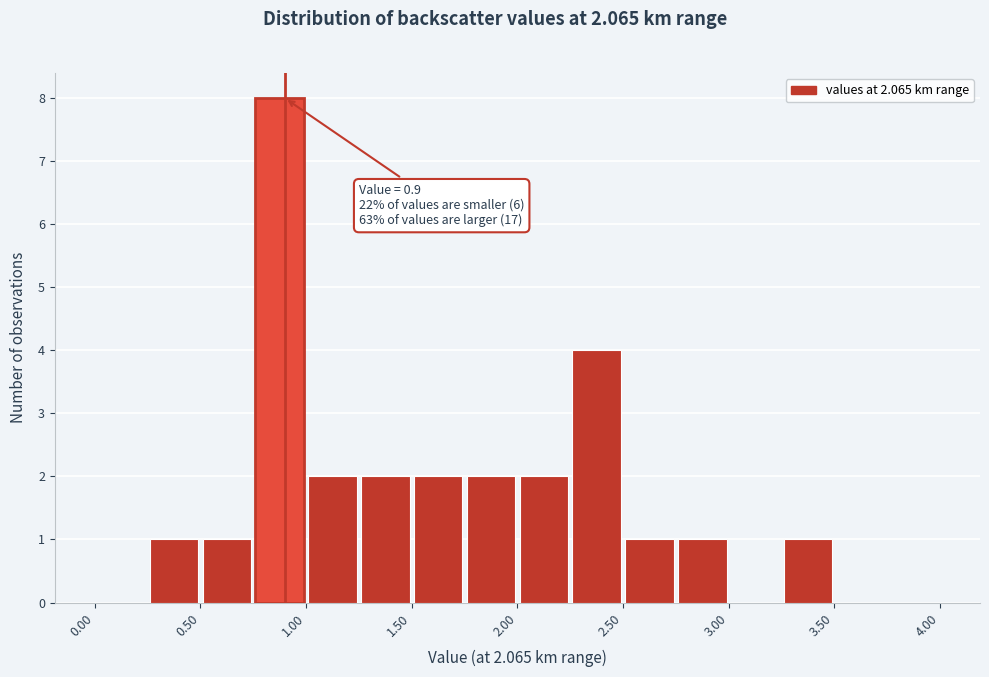

Which range on the x-axis has the tallest bar?

0.75 to 1.00